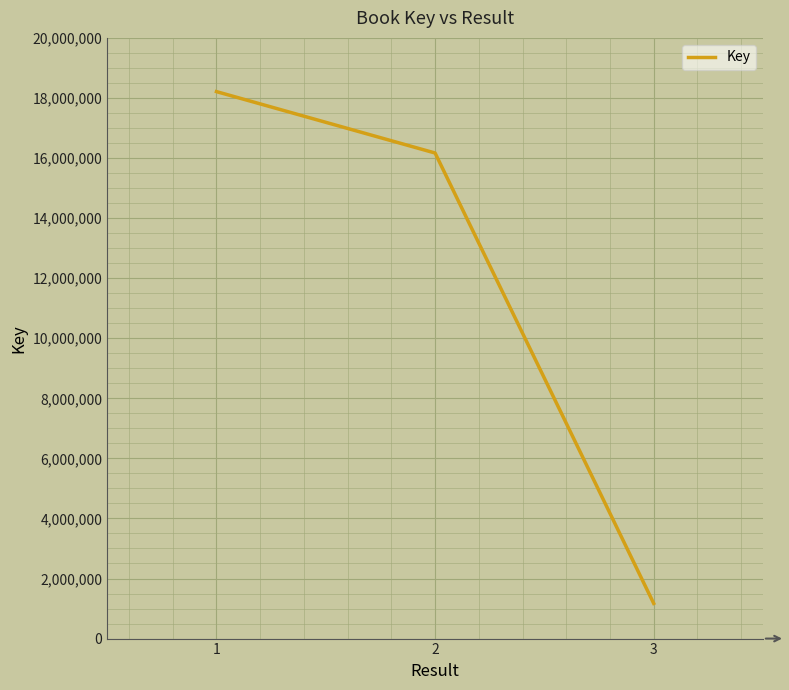

Is it true that the value at 2 is 10737066?

False